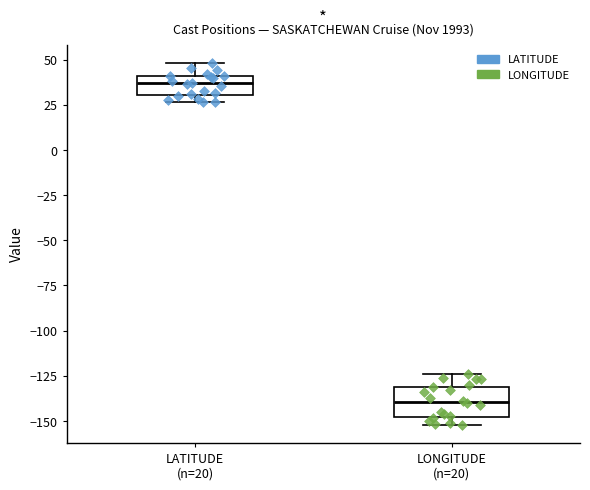

Comparing the boxes themselves (not the whiskers), which one is the tallest?

LONGITUDE (n=20)